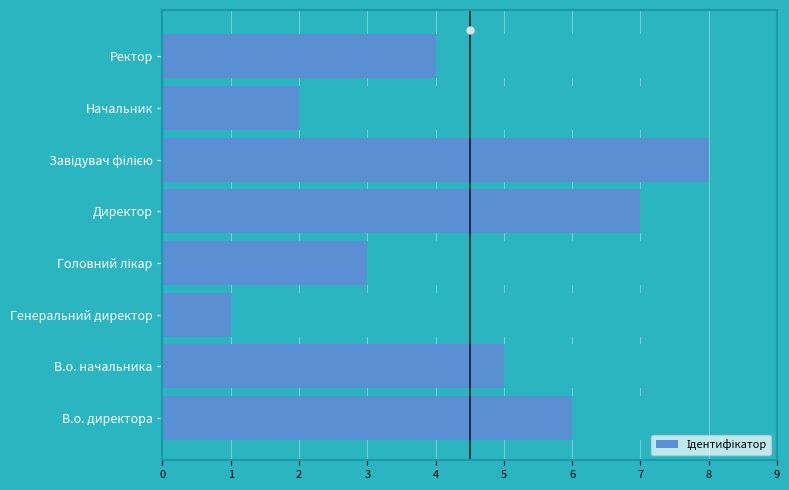

The value at Начальник is 3. True or false?

False